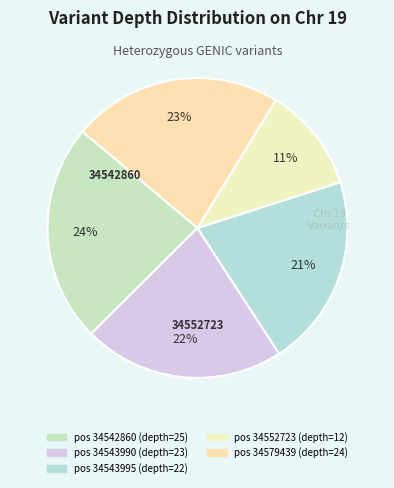

How many segments does this pie chart have?

5